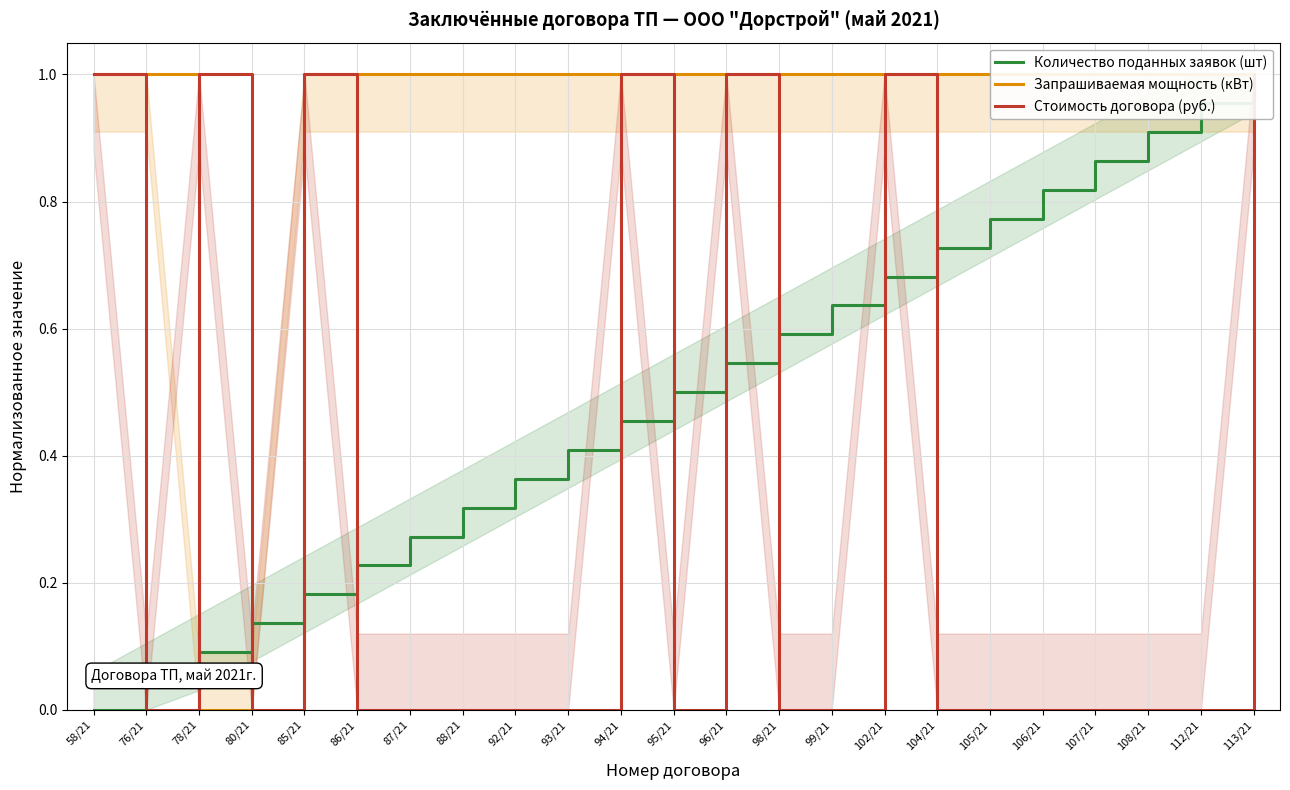

What are all the series names shown in the legend?

Количество поданных заявок (шт), Запрашиваемая мощность (кВт), Стоимость договора (руб.)